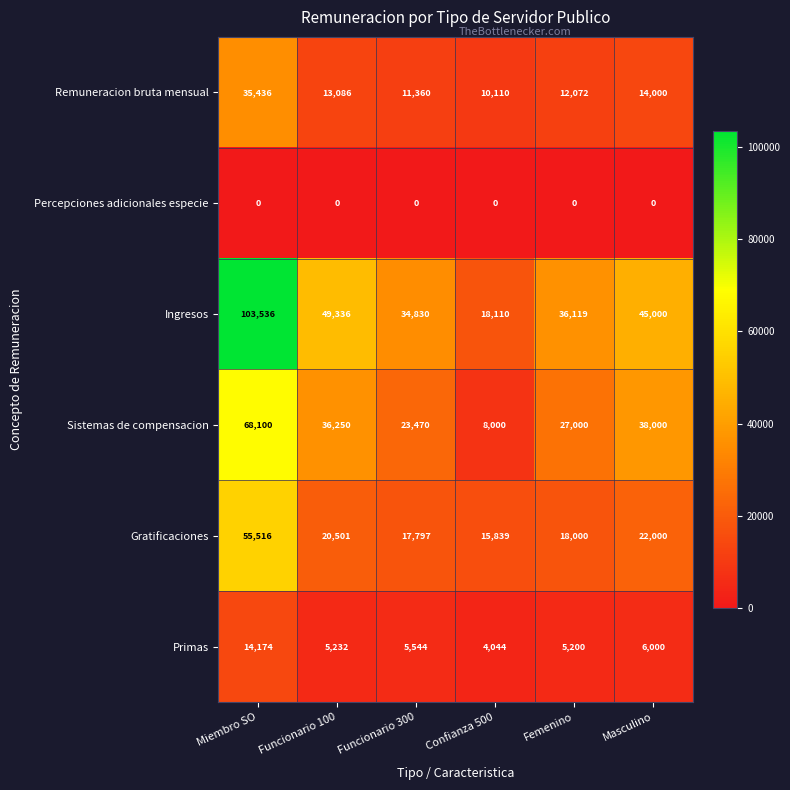

What is the sum of all Primas values?

40194